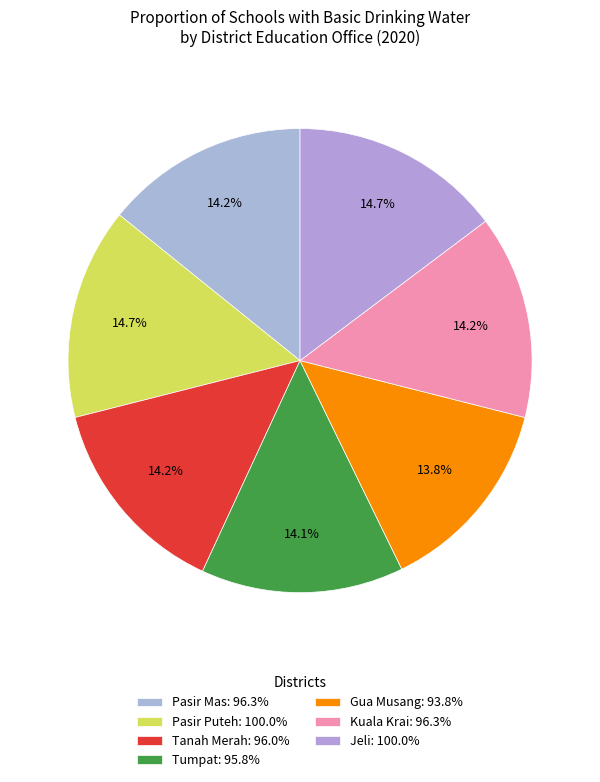

Count the number of slices in the pie.

7